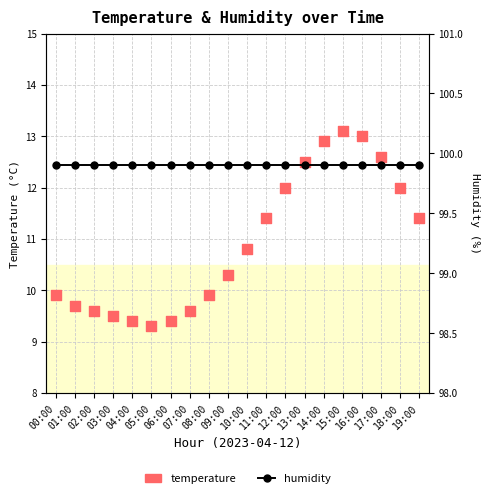

What are all the series names shown in the legend?

temperature, humidity